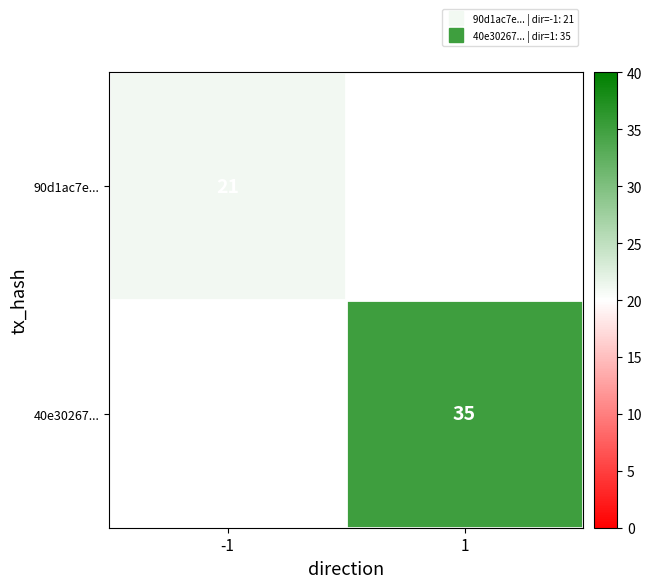

Is the value of 90d1ac7e... at -1 greater than the value of 40e30267... at -1?

No